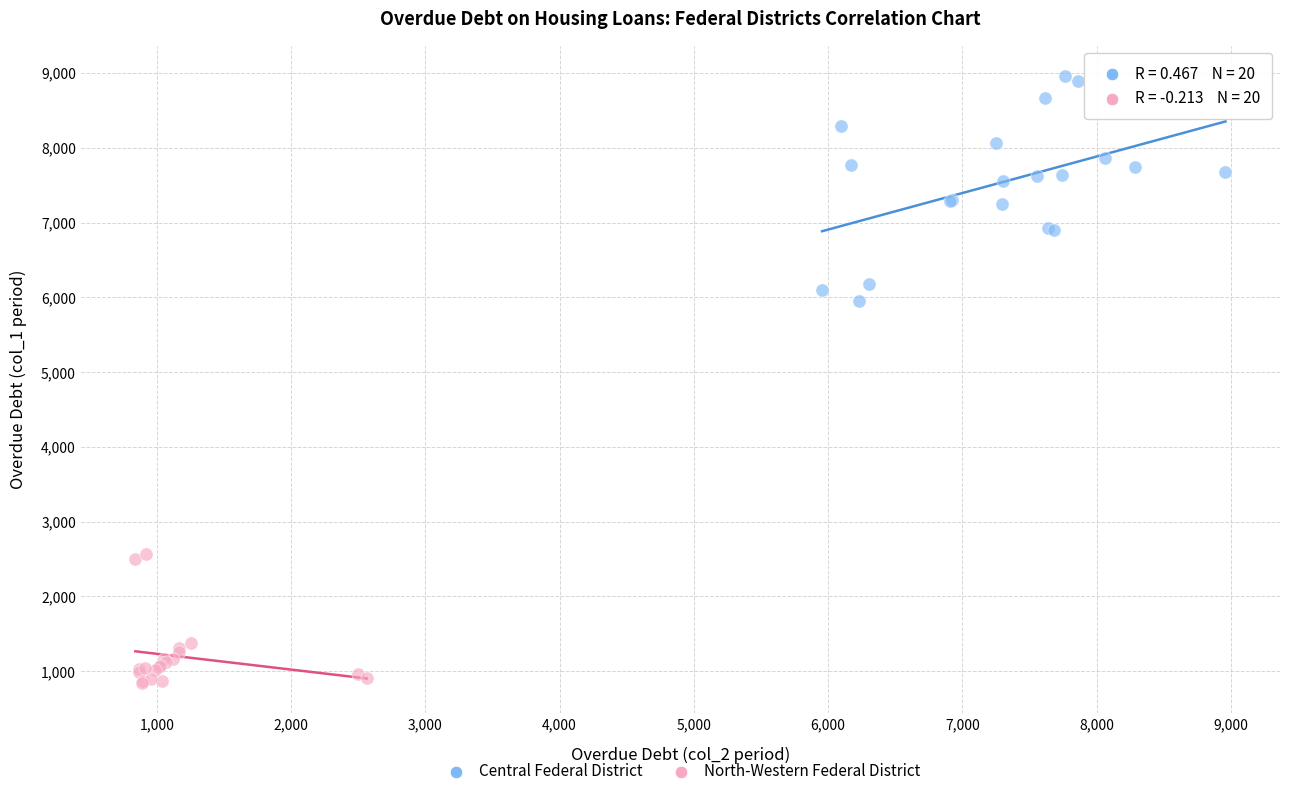

Which series reaches the maximum Y coordinate?

Central Federal District